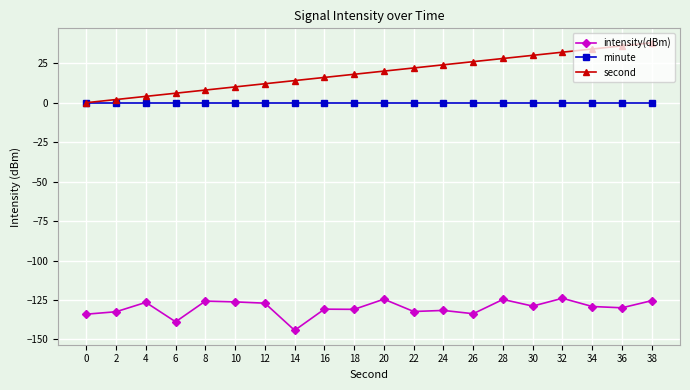

List the series in order of their peak value, lowest first.

intensity(dBm), minute, second